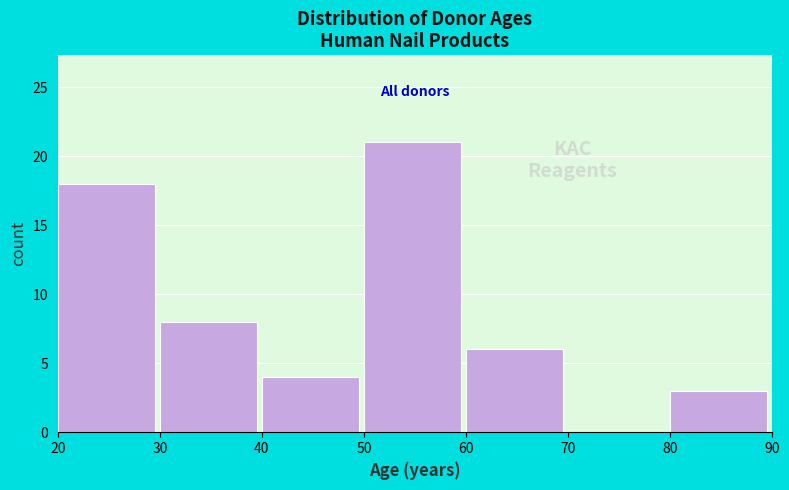

Reading left to right, transcribe this chart: for each bar, give the range it covers on the x-axis and its height. The values are not printed on the chart, so give them approximately, as read against the axis.

20 to 30: 18
30 to 40: 8
40 to 50: 4
50 to 60: 21
60 to 70: 6
70 to 80: 0
80 to 90: 3